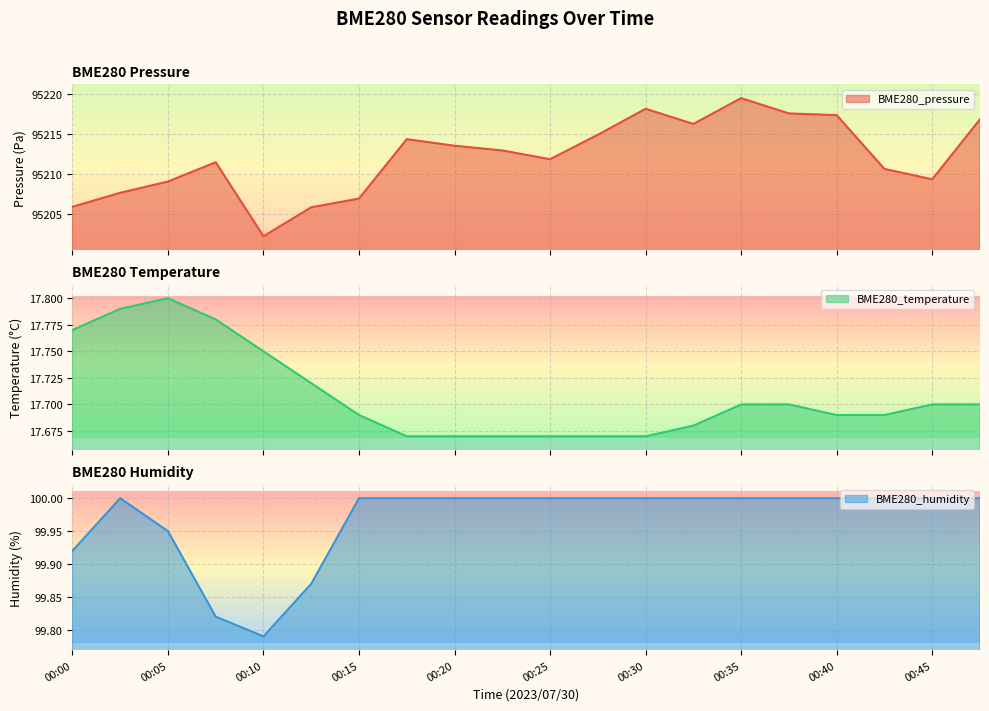

What is the average value of the BME280_humidity series?

100.0